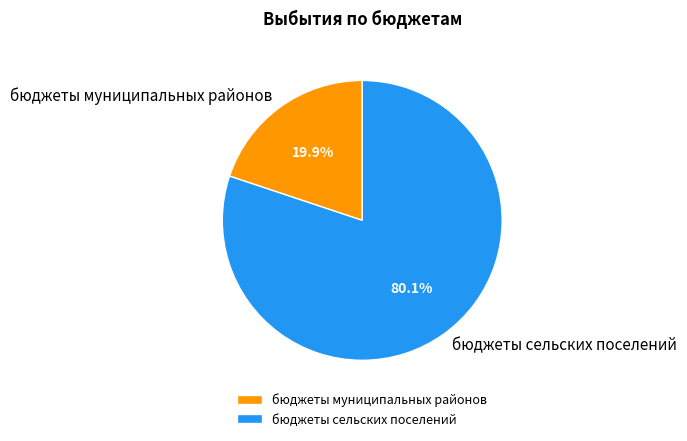

What is the largest slice in the pie chart?

бюджеты сельских поселений